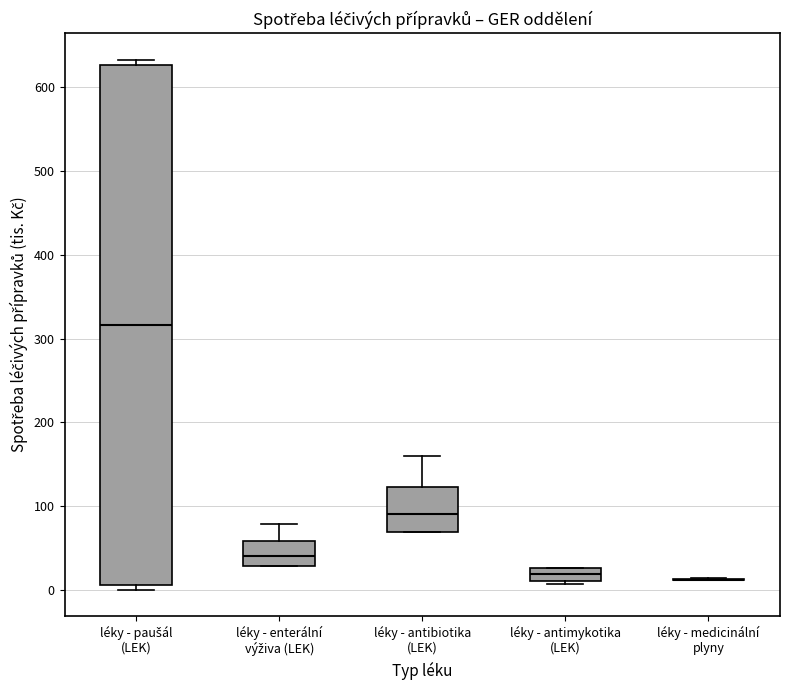

Reading left to right, read every box against the y-axis: the position of its median line, the range the box covers, and the ends of its whiskers. The values are not printed on the chart, so give them approximately, as read against the axis.

léky - paušál (LEK): median 320, box 10 to 630, whiskers 0 to 630 (just above the box's upper edge)
léky - enterální výživa (LEK): median 40, box 30 to 60, whiskers 30 to 80
léky - antibiotika (LEK): median 90, box 70 to 120, whiskers 70 to 160
léky - antimykotika (LEK): median 20, box 10 to 30, whiskers 10 (just below the box's lower edge) to 30
léky - medicinální plyny: box collapsed to a line at 10, whiskers 10 to 10